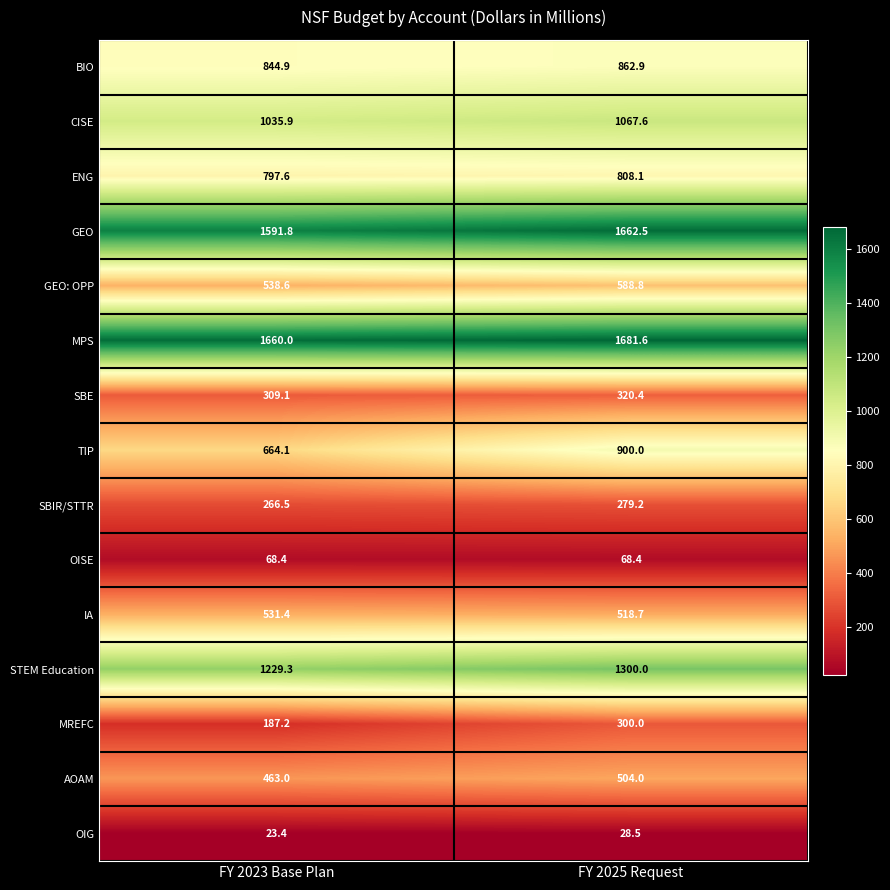

What is the total value across all series at FY 2023 Base Plan?

10211.2